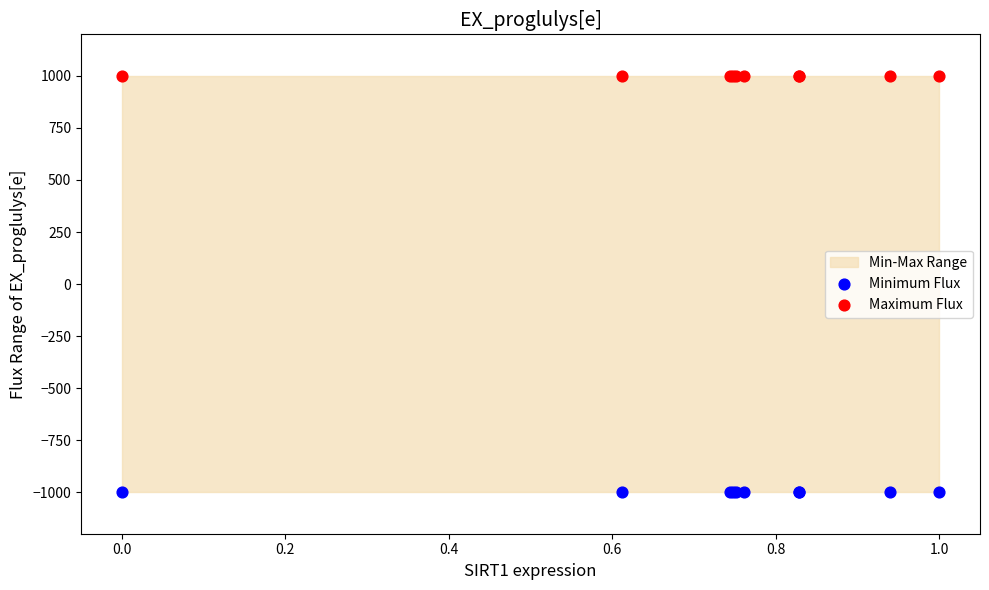

Which series reaches the minimum Y coordinate?

Minimum Flux